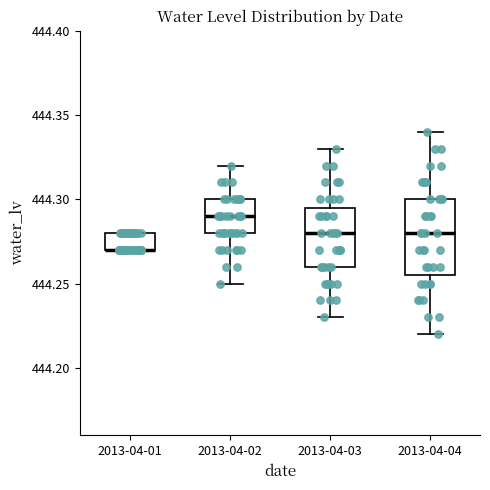

Reading left to right, read every box against the y-axis: the position of its median line, the range the box covers, and the ends of its whiskers. The values are not printed on the chart, so give them approximately, as read against the axis.

2013-04-01: median 444.270 (drawn on the box's lower edge), box 444.270 to 444.280, whiskers 444.270 to 444.280
2013-04-02: median 444.290, box 444.280 to 444.300, whiskers 444.250 to 444.320
2013-04-03: median 444.280, box 444.260 to 444.295, whiskers 444.230 to 444.330
2013-04-04: median 444.280, box 444.255 to 444.300, whiskers 444.220 to 444.340